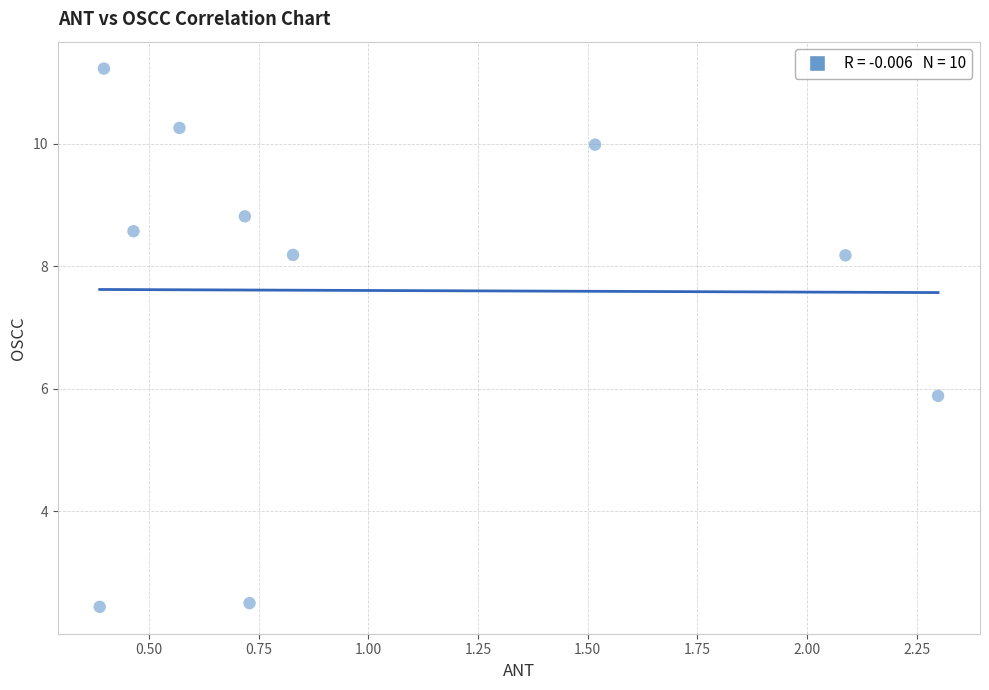

What is the range of X values (max minus min)?

1.9